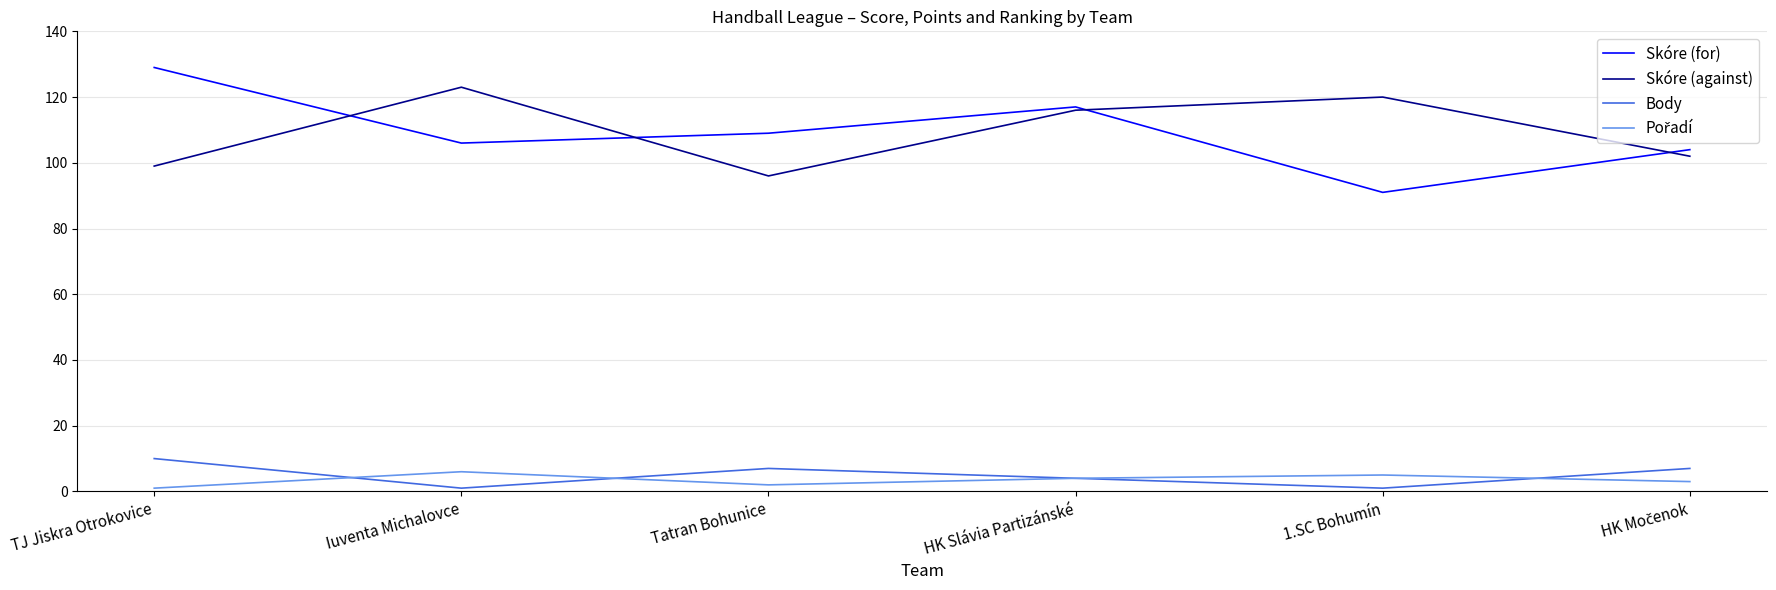

How many intersections are there between Skóre (for) and Skóre (against)?

4